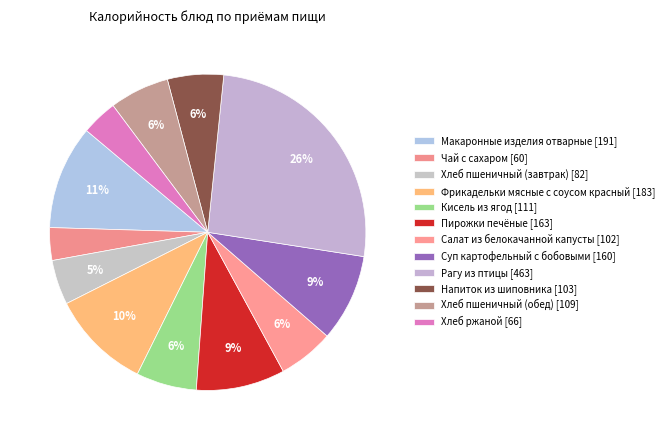

Count the number of slices in the pie.

12